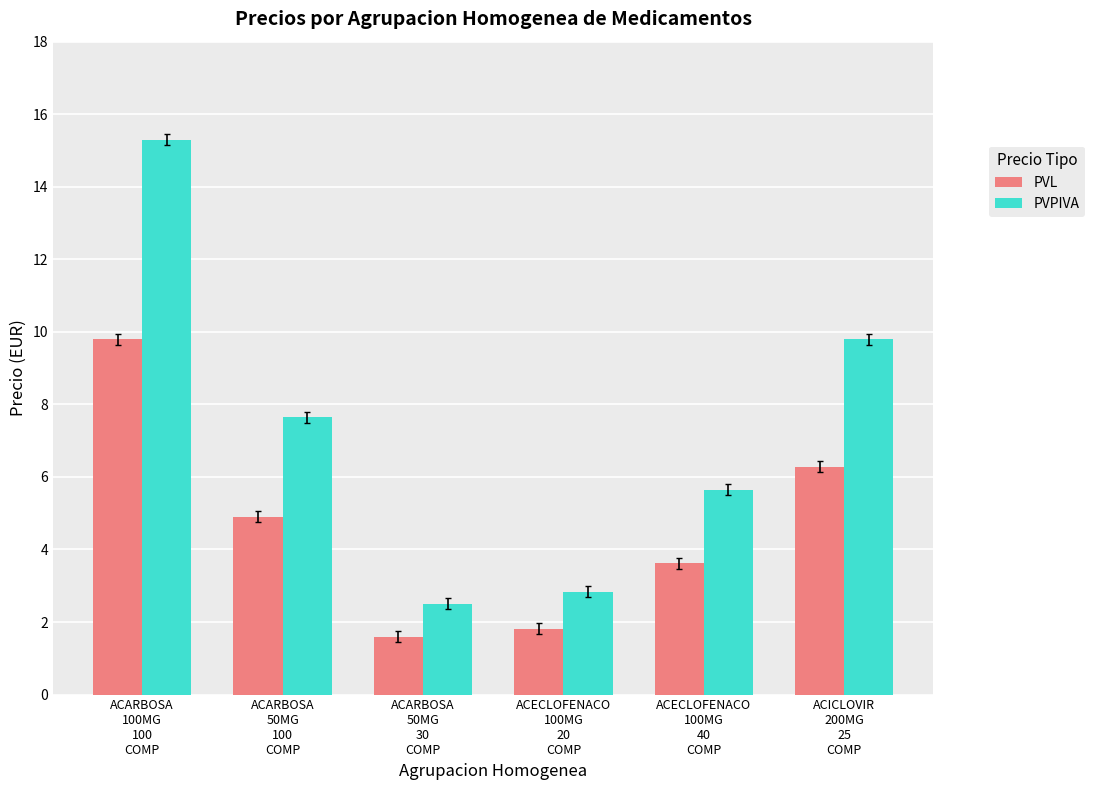

Reading left to right, what are all the values shown in this chart?

PVL: ACARBOSA
100MG
100
COMP=9.8	ACARBOSA
50MG
100
COMP=4.9	ACARBOSA
50MG
30
COMP=1.6	ACECLOFENACO
100MG
20
COMP=1.8	ACECLOFENACO
100MG
40
COMP=3.6	ACICLOVIR
200MG
25
COMP=6.3
PVPIVA: ACARBOSA
100MG
100
COMP=15.3	ACARBOSA
50MG
100
COMP=7.7	ACARBOSA
50MG
30
COMP=2.5	ACECLOFENACO
100MG
20
COMP=2.8	ACECLOFENACO
100MG
40
COMP=5.7	ACICLOVIR
200MG
25
COMP=9.8